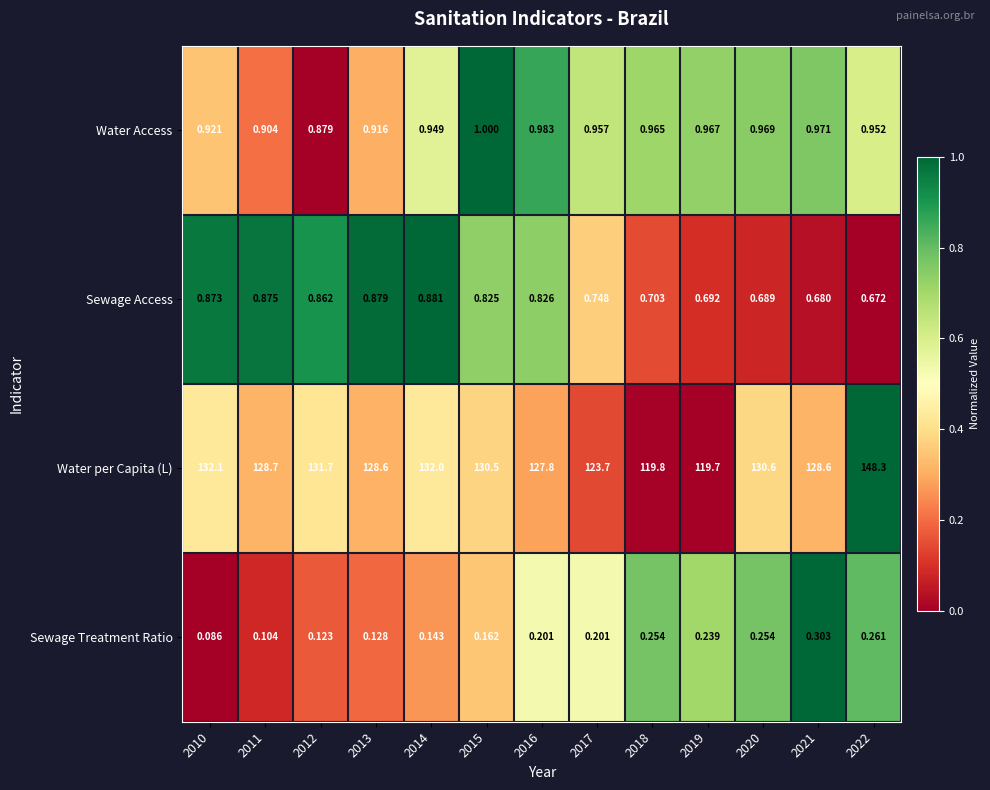

Is the value of Sewage Access at 2016 greater than the value of Water Access at 2019?

No